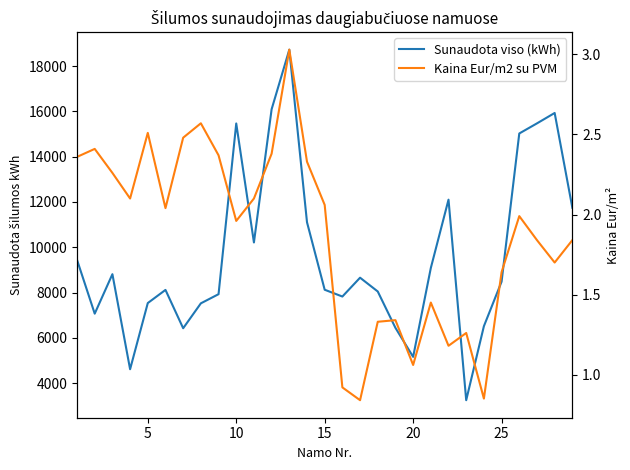

How many lines are shown in the chart?

2